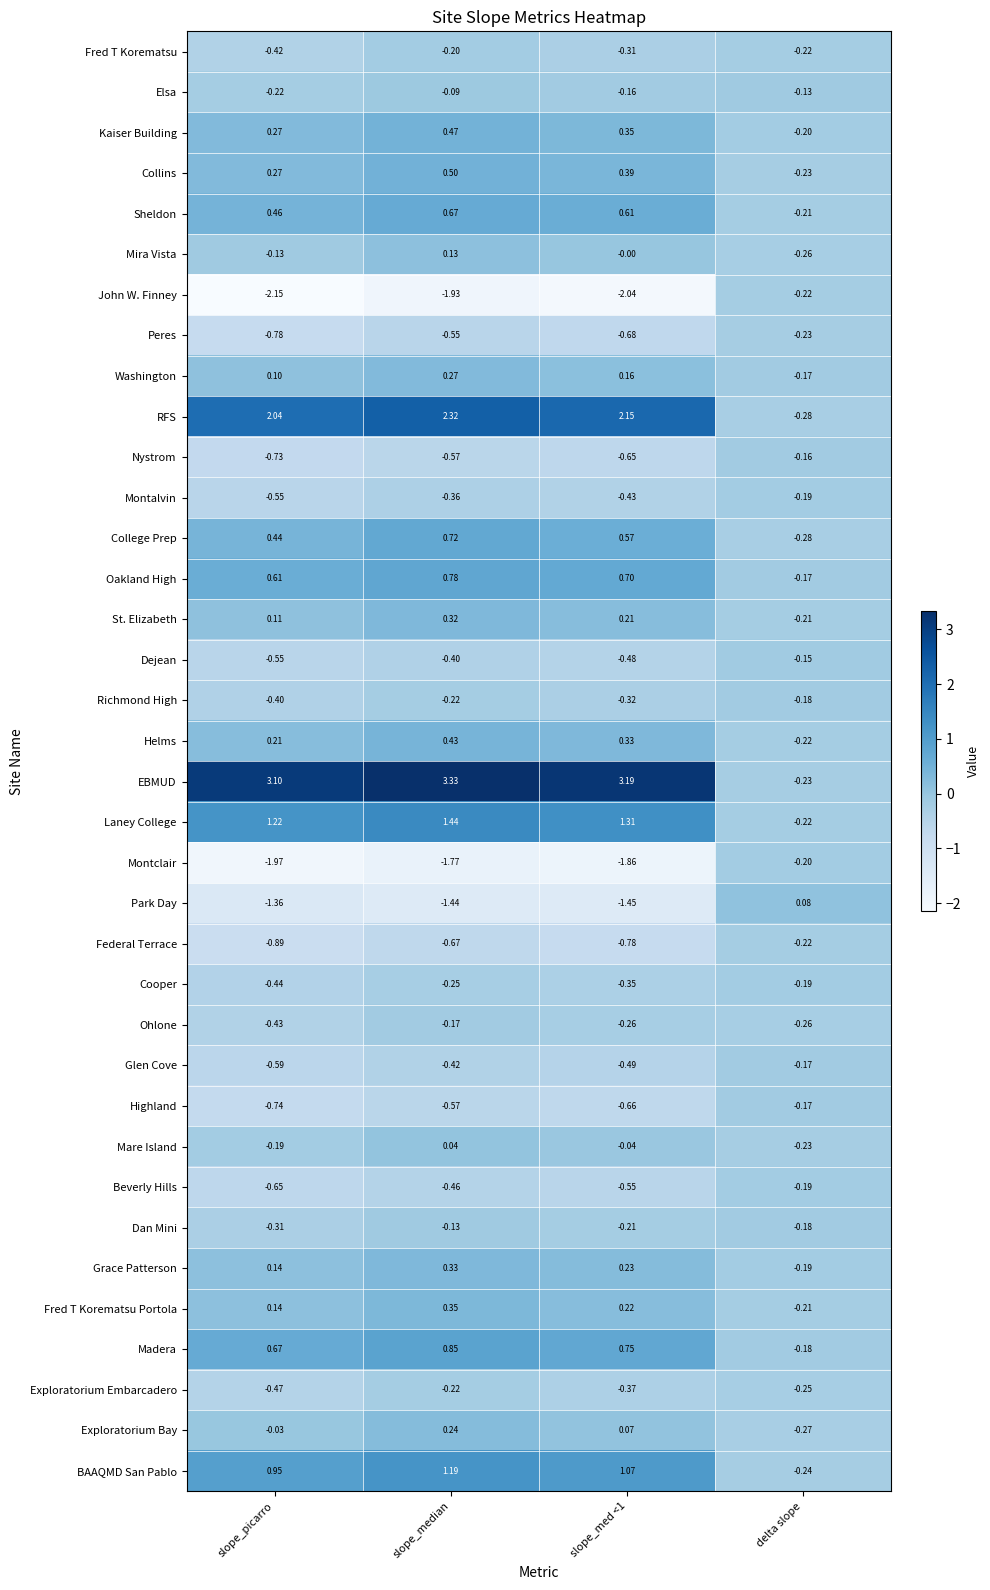

At how many categories does at least one series exceed 0?

4